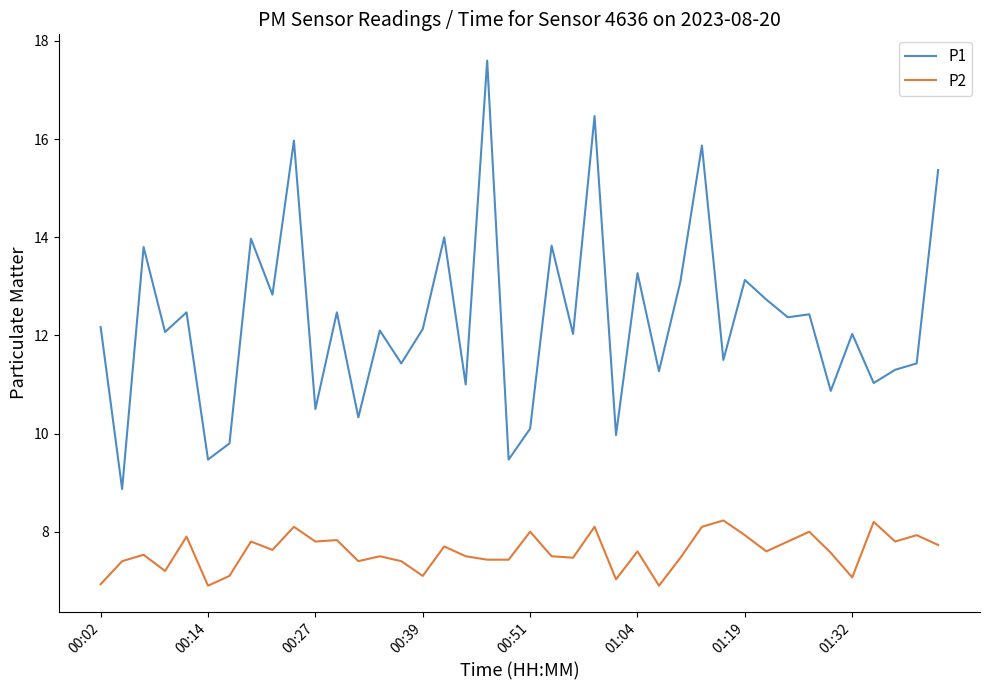

Which series has the widest spread of values?

P1